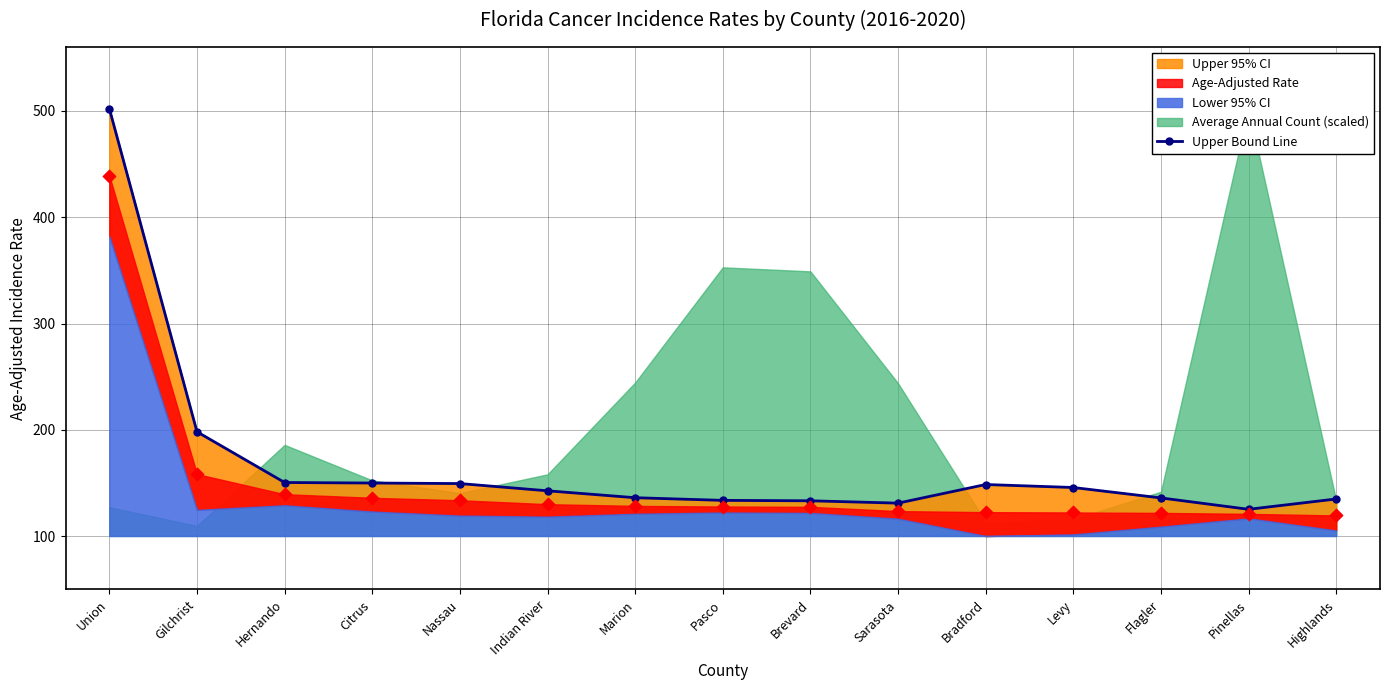

What is the change in value from Nassau to Highlands?

-14.5